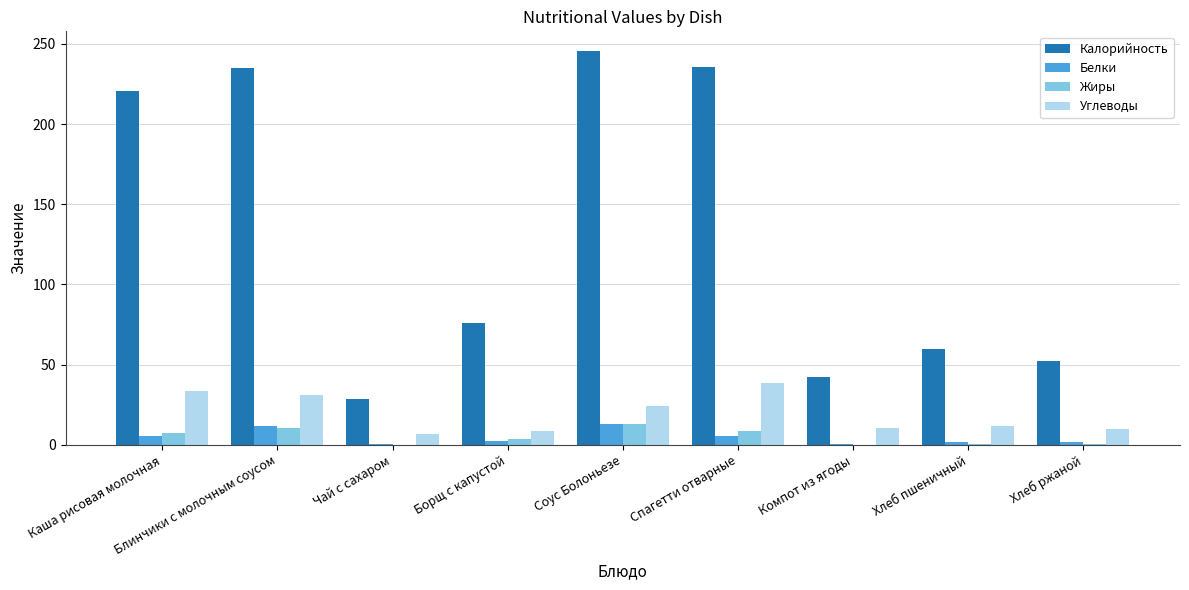

What is the spread (max minus min) of values at Каша рисовая молочная?

215.0